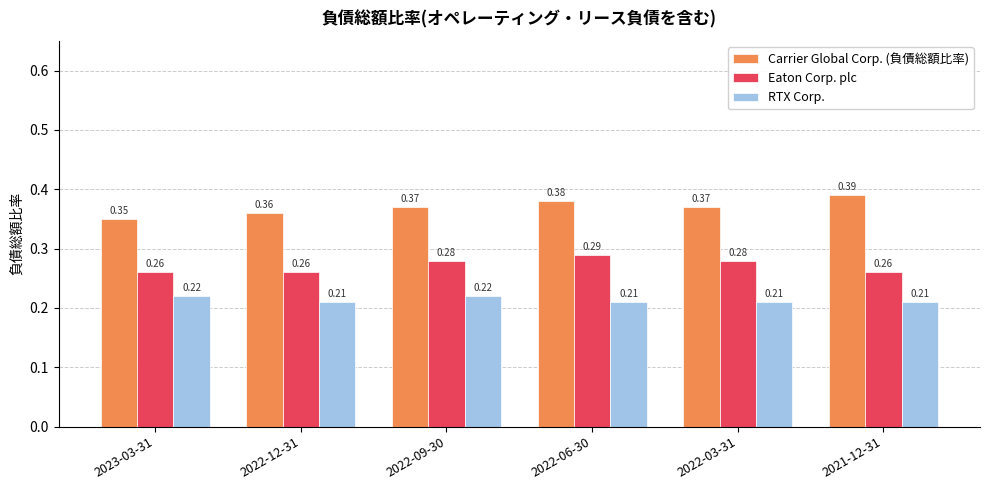

Which series has the largest range (max minus min)?

Carrier Global Corp. (負債総額比率)